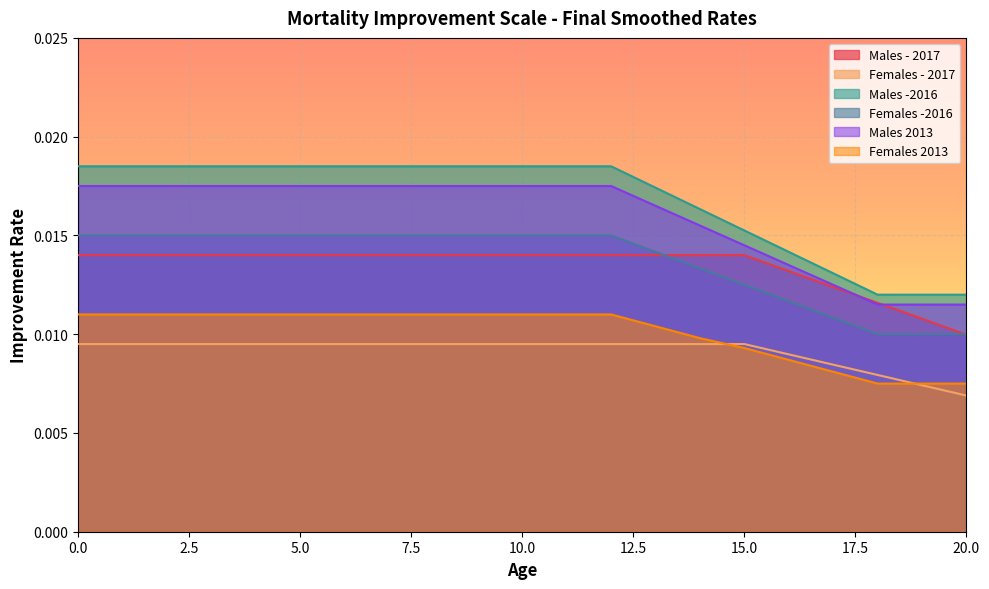

How many distinct data groups are displayed?

6